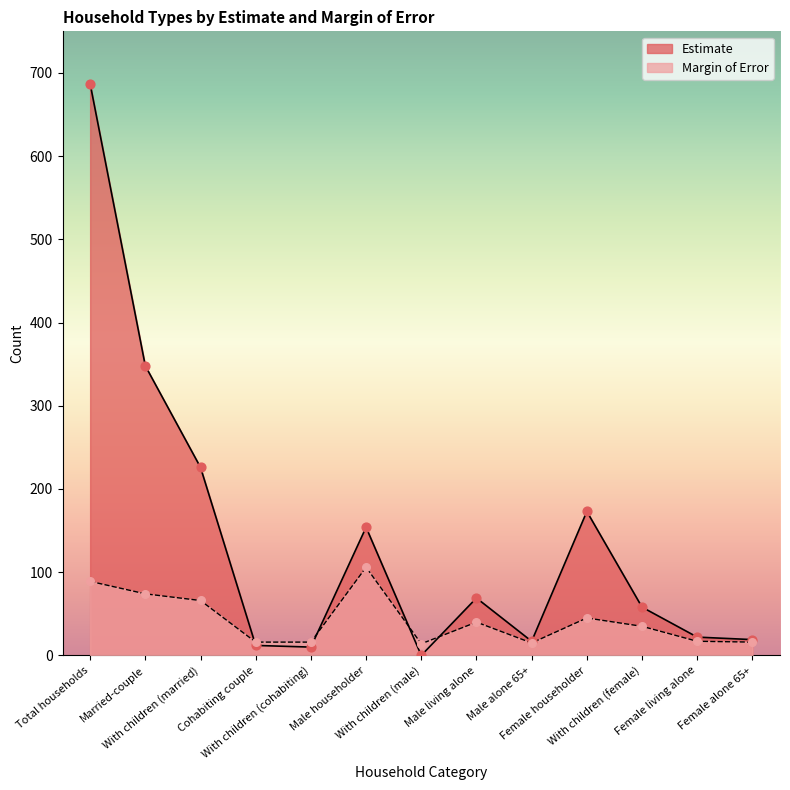

What is the total value across all series at Married-couple?

422